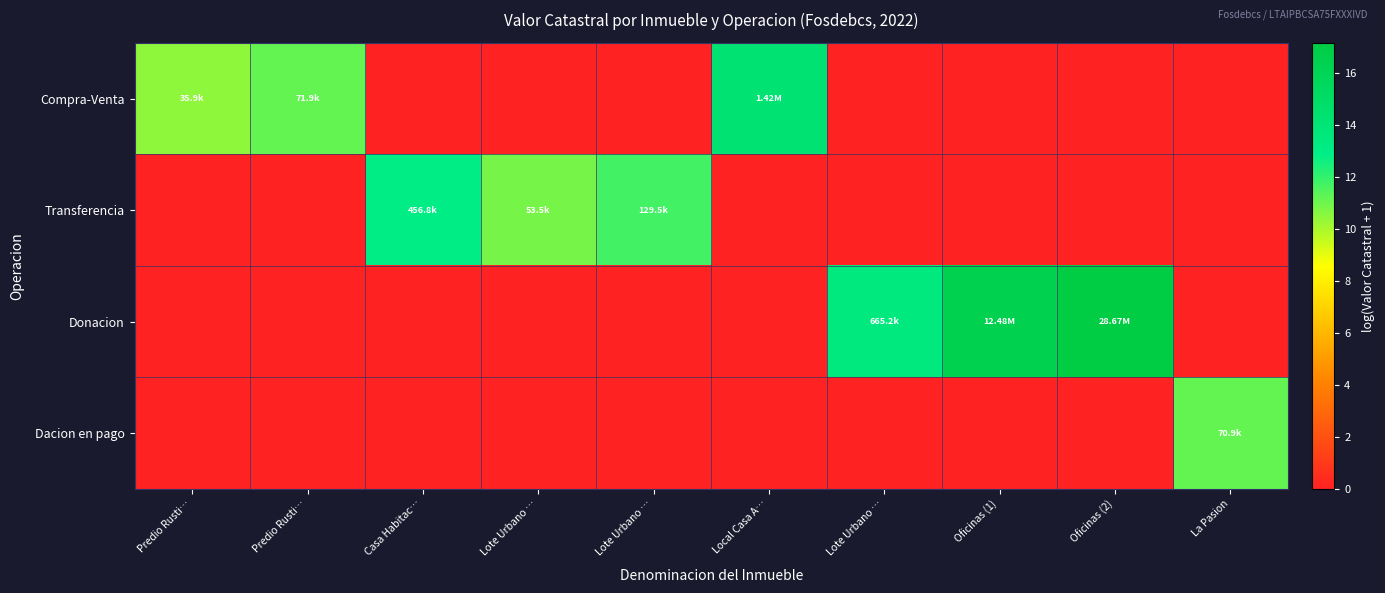

Reading left to right, extract all data points from this chart.

Compra-Venta: Predio Rusti…=10.5	Predio Rusti…=11.2	Casa Habitac…=0.0	Lote Urbano …=0.0	Lote Urbano …=0.0	Local Casa A…=14.2	Lote Urbano …=0.0	Oficinas (1)=0.0	Oficinas (2)=0.0	La Pasion=0.0
Transferencia: Predio Rusti…=0.0	Predio Rusti…=0.0	Casa Habitac…=13.0	Lote Urbano …=10.9	Lote Urbano …=11.8	Local Casa A…=0.0	Lote Urbano …=0.0	Oficinas (1)=0.0	Oficinas (2)=0.0	La Pasion=0.0
Donacion: Predio Rusti…=0.0	Predio Rusti…=0.0	Casa Habitac…=0.0	Lote Urbano …=0.0	Lote Urbano …=0.0	Local Casa A…=0.0	Lote Urbano …=13.4	Oficinas (1)=16.3	Oficinas (2)=17.2	La Pasion=0.0
Dacion en pago: Predio Rusti…=0.0	Predio Rusti…=0.0	Casa Habitac…=0.0	Lote Urbano …=0.0	Lote Urbano …=0.0	Local Casa A…=0.0	Lote Urbano …=0.0	Oficinas (1)=0.0	Oficinas (2)=0.0	La Pasion=11.2